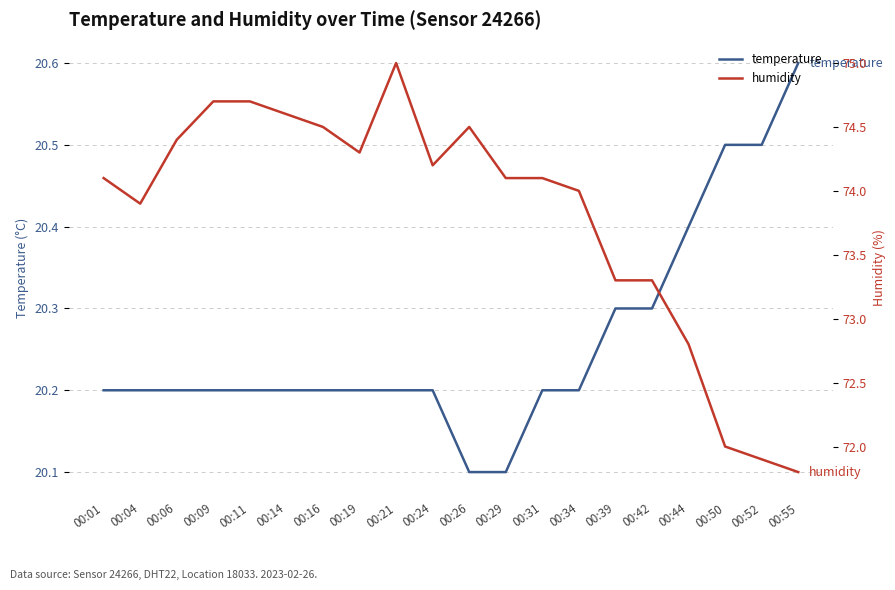

True or false: humidity has a value of 108.0 at 00:06.

False